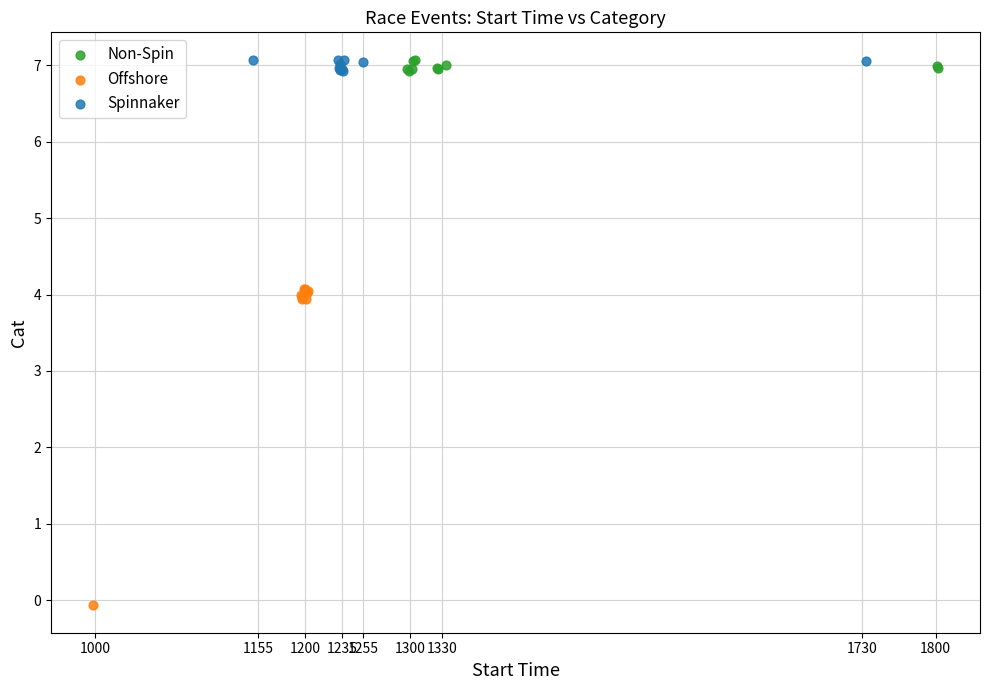

What are all the series names shown in the legend?

Non-Spin, Offshore, Spinnaker